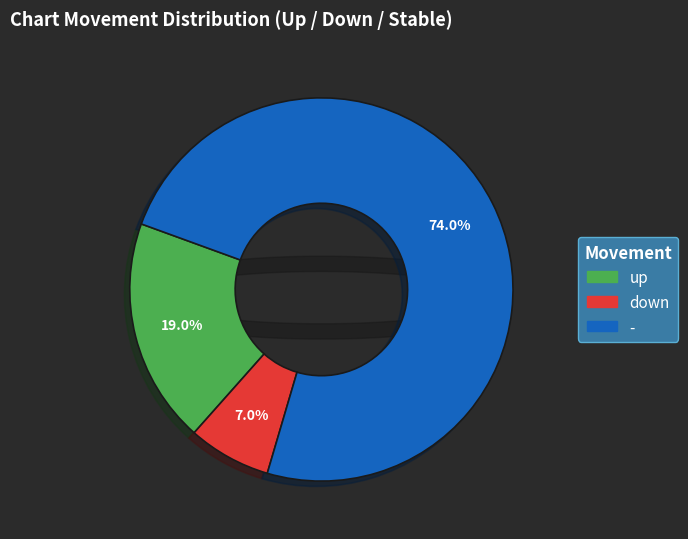

Which slice represents more than half of the pie?

-